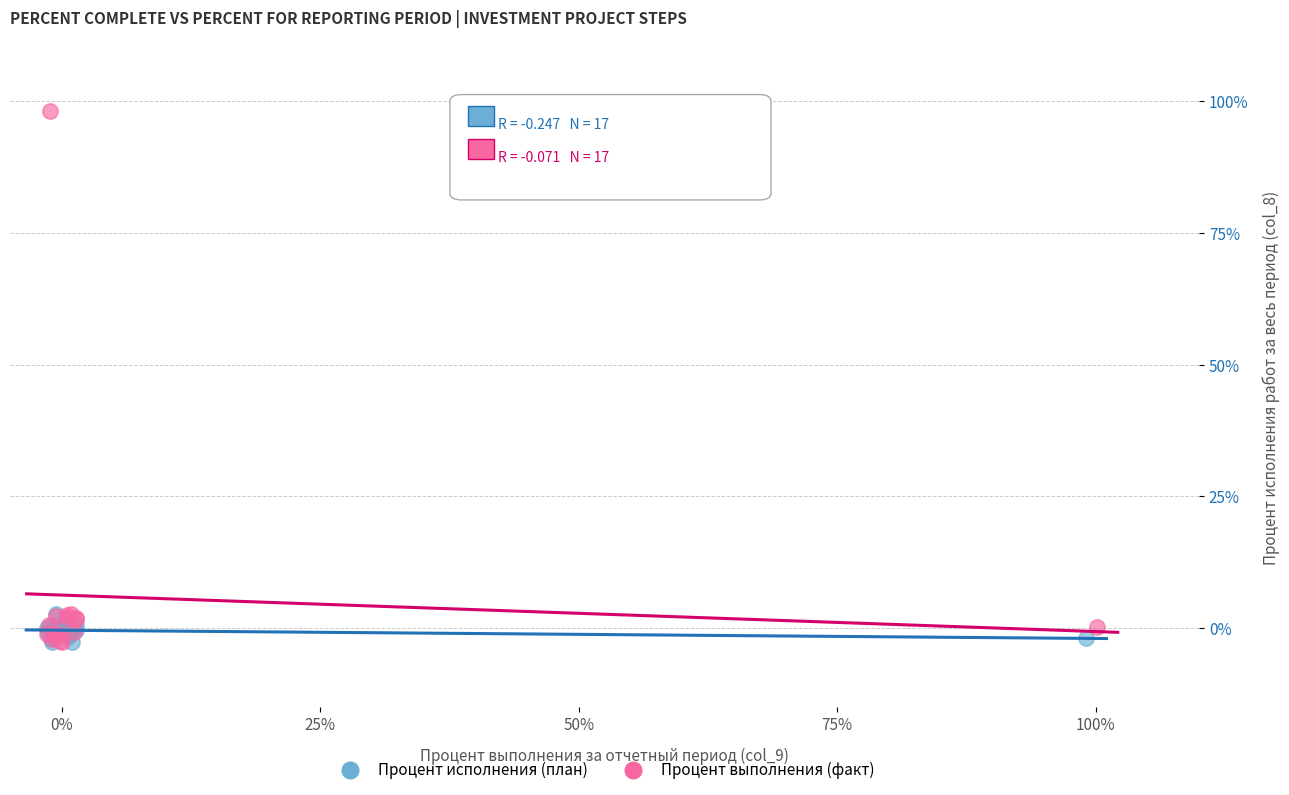

Which series has the widest spread of Y values?

Процент выполнения (факт)